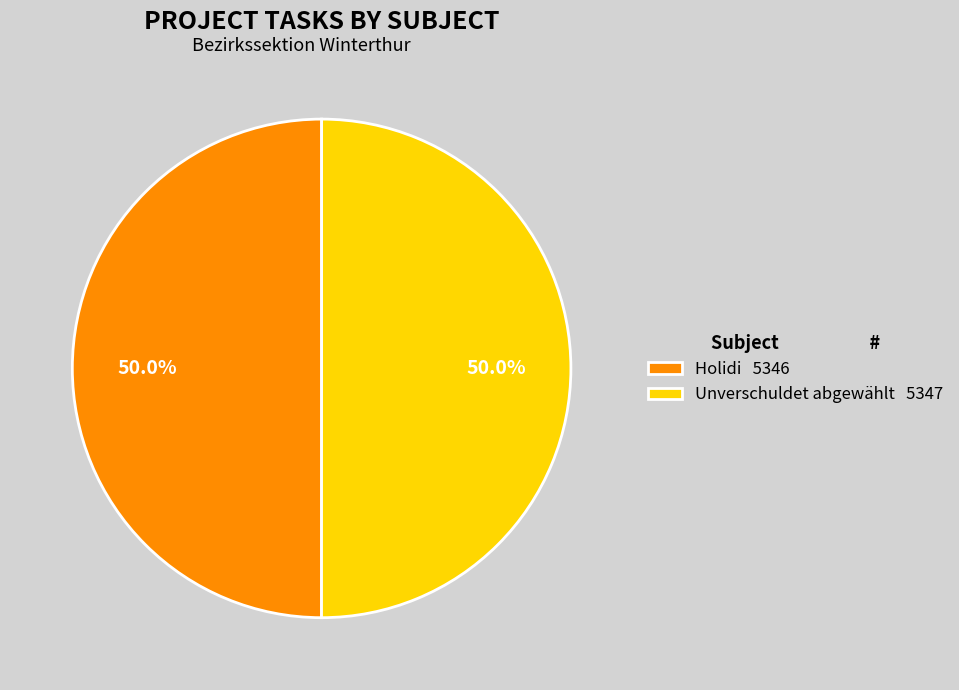

What percentage is the Unverschuldet abgewählt slice, to the nearest percent?

50%